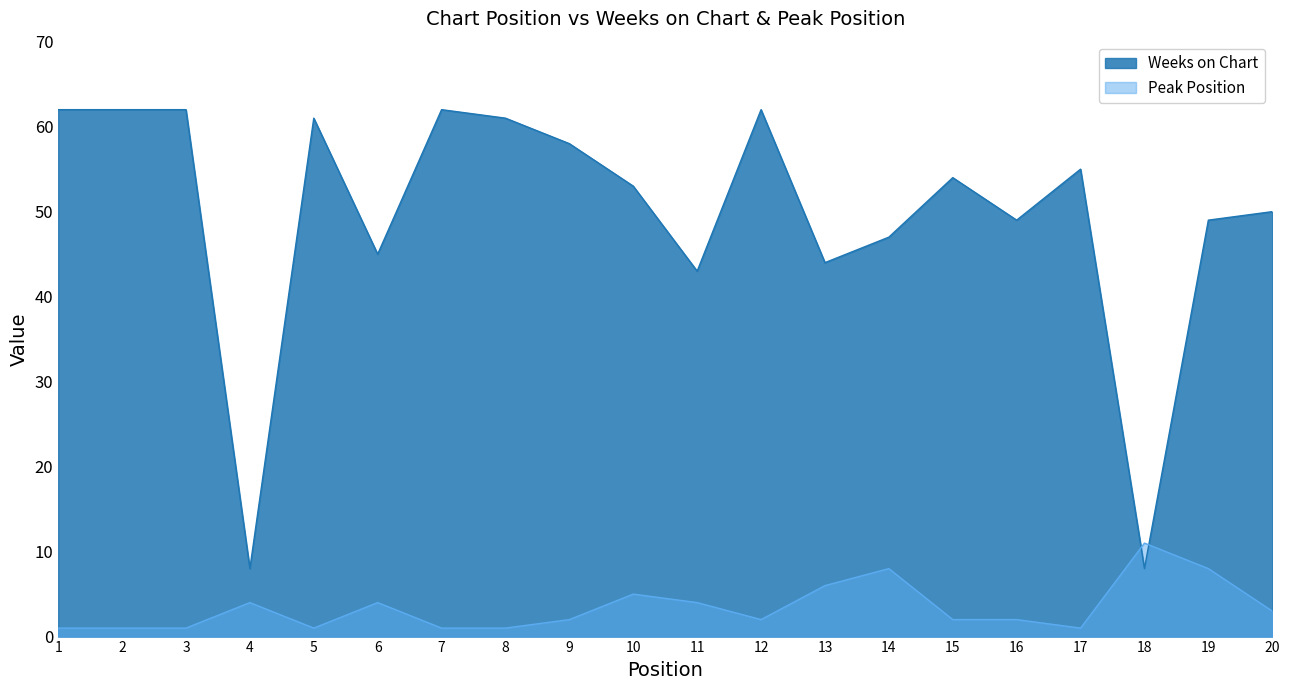

Rank the categories by Peak Position value from lowest to highest.

1, 2, 3, 5, 7, 8, 17, 9, 12, 15, 16, 20, 4, 6, 11, 10, 13, 14, 19, 18